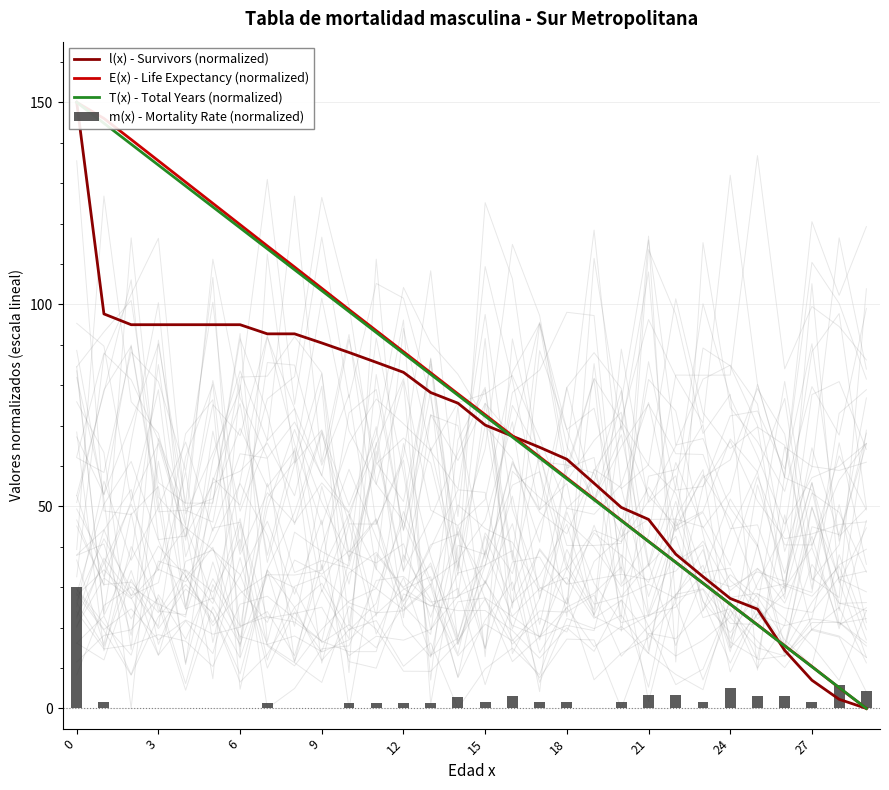

Is it true that m(x) - Mortality Rate (normalized) equals 1.5 at 15?

True